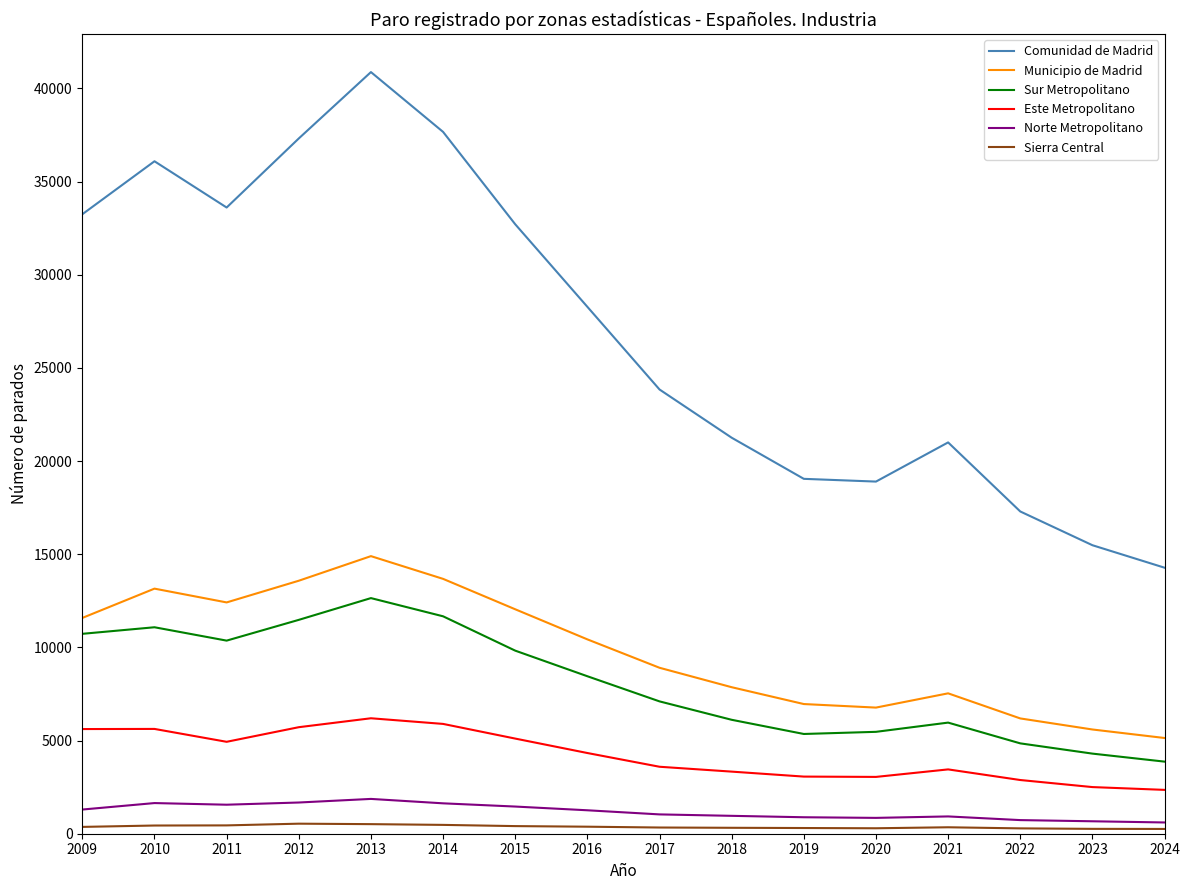

True or false: Este Metropolitano and Comunidad de Madrid cross at least once.

False